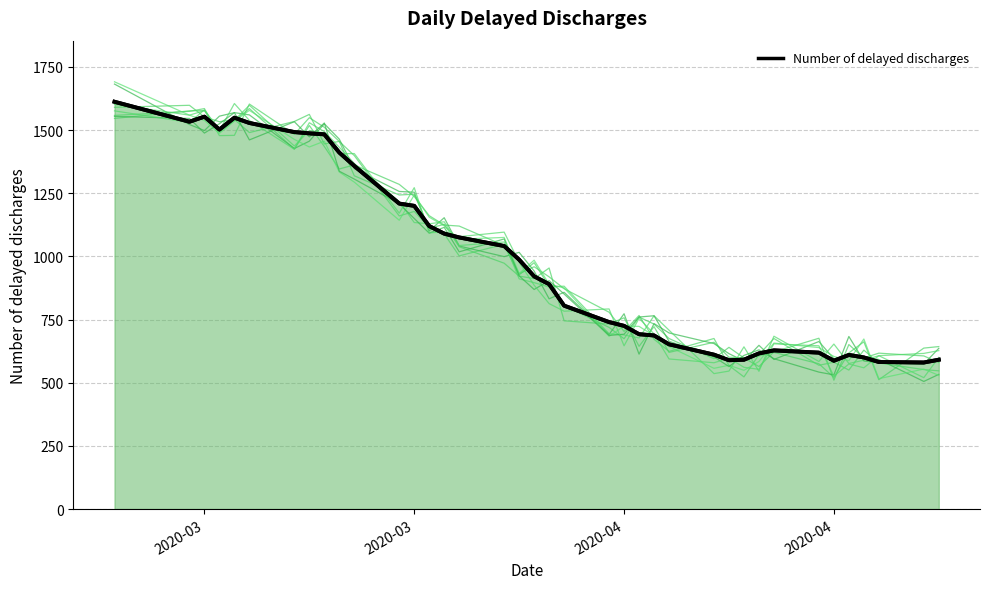

How many points are lower than both their immediate neighbors (excluding endpoints)?

5